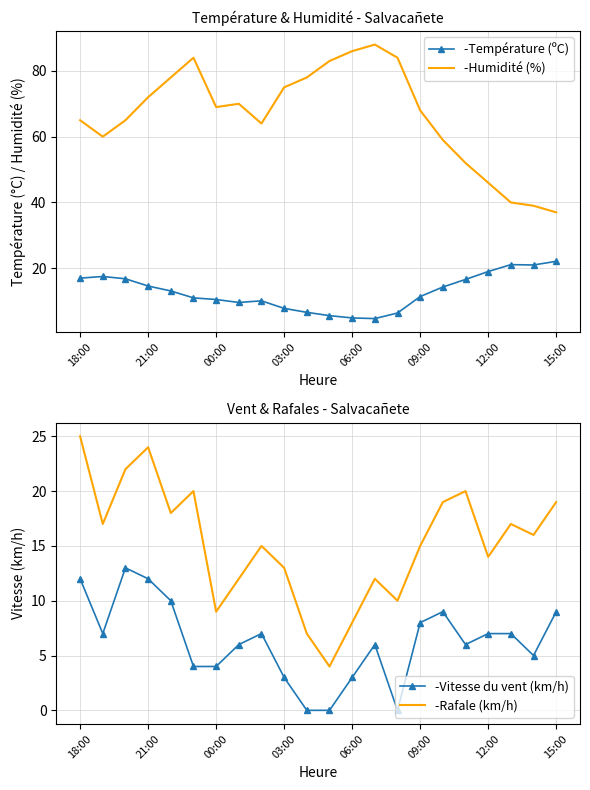

What is the total value across all series at 8?

96.1